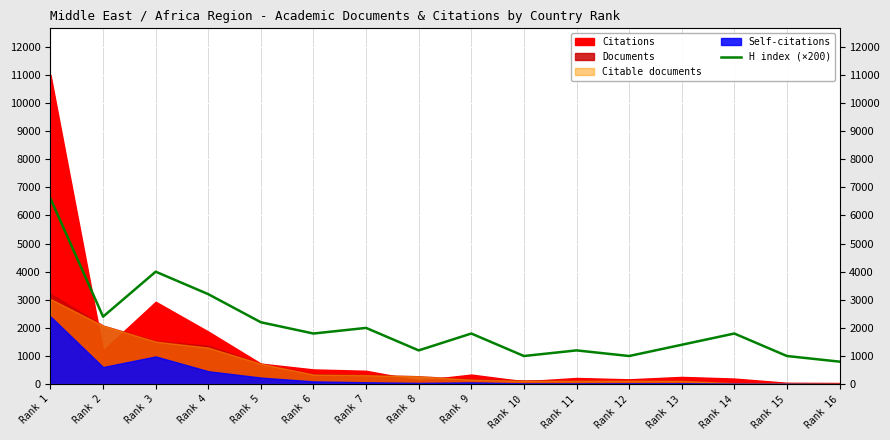

Reading left to right, list all the values displayed in this chart.

Rank 1=6600	Rank 2=2400	Rank 3=4000	Rank 4=3200	Rank 5=2200	Rank 6=1800	Rank 7=2000	Rank 8=1200	Rank 9=1800	Rank 10=1000	Rank 11=1200	Rank 12=1000	Rank 13=1400	Rank 14=1800	Rank 15=1000	Rank 16=800